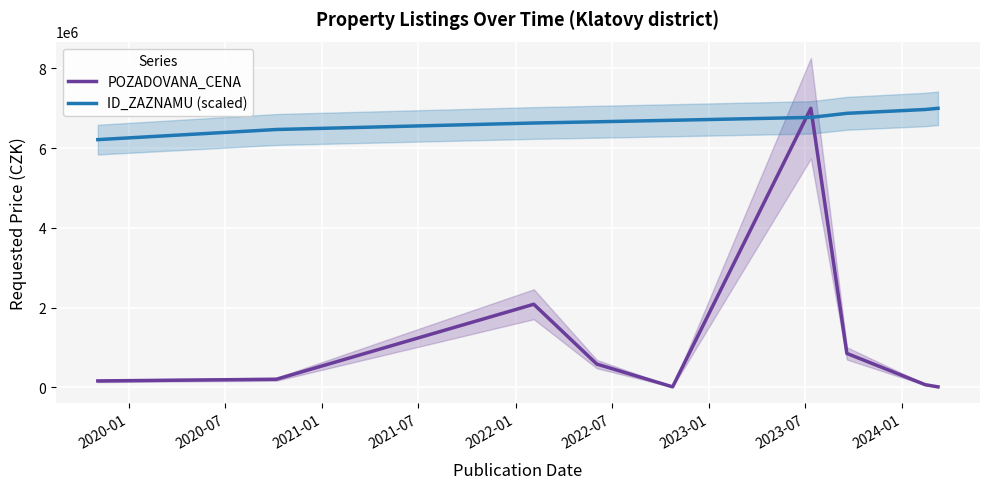

How many intersections are there between ID_ZAZNAMU (scaled) and POZADOVANA_CENA?

2